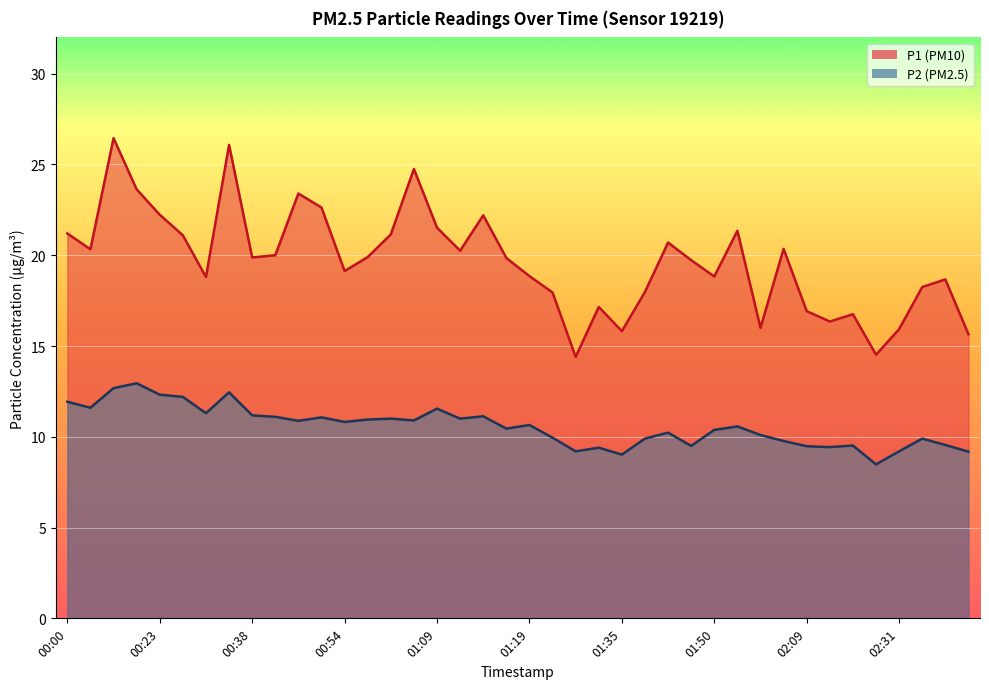

What are all the series names shown in the legend?

P1, P2